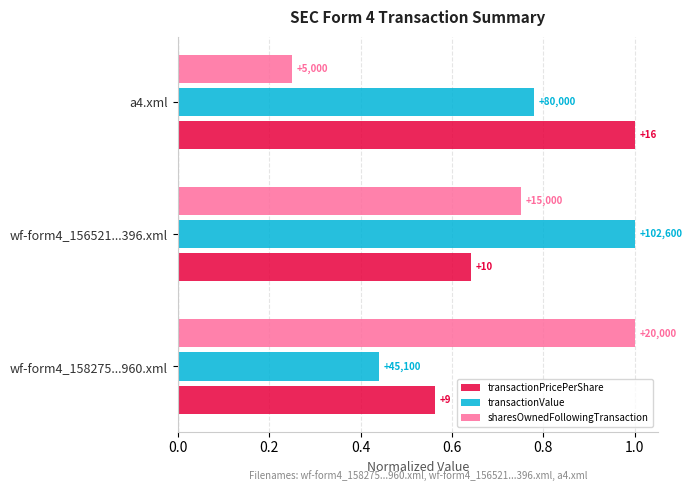

What are all the series names shown in the legend?

transactionPricePerShare, transactionValue, sharesOwnedFollowingTransaction